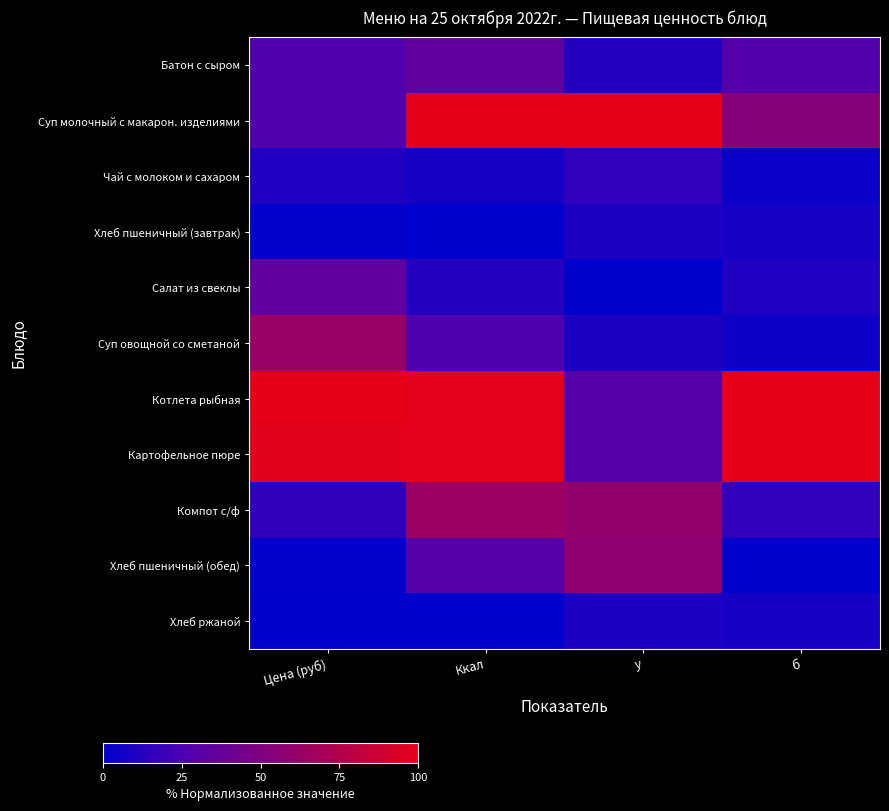

At how many categories does at least one series exceed 68?

4